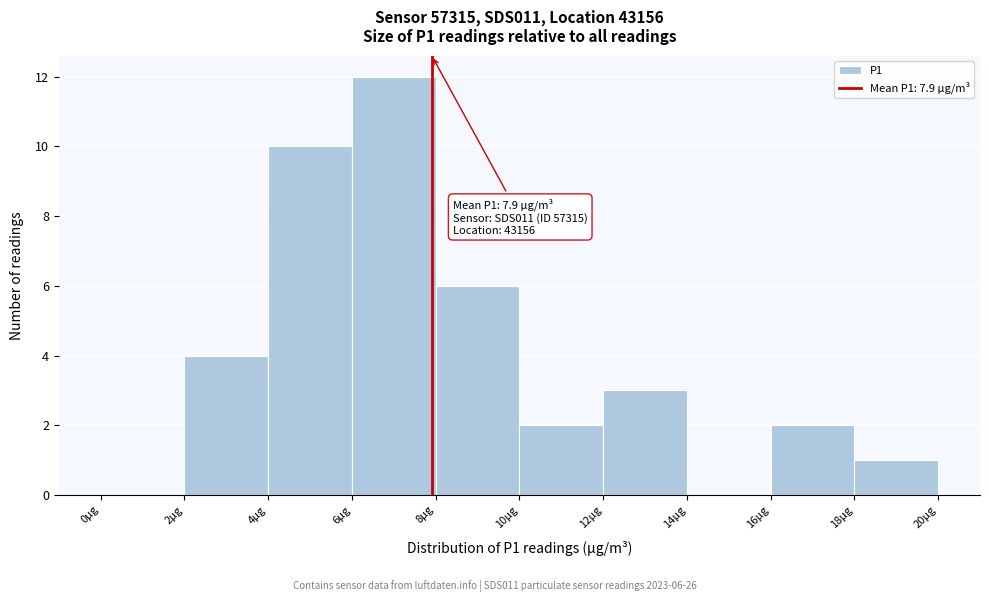

Over which range of the x-axis is the bar tallest?

6 to 8